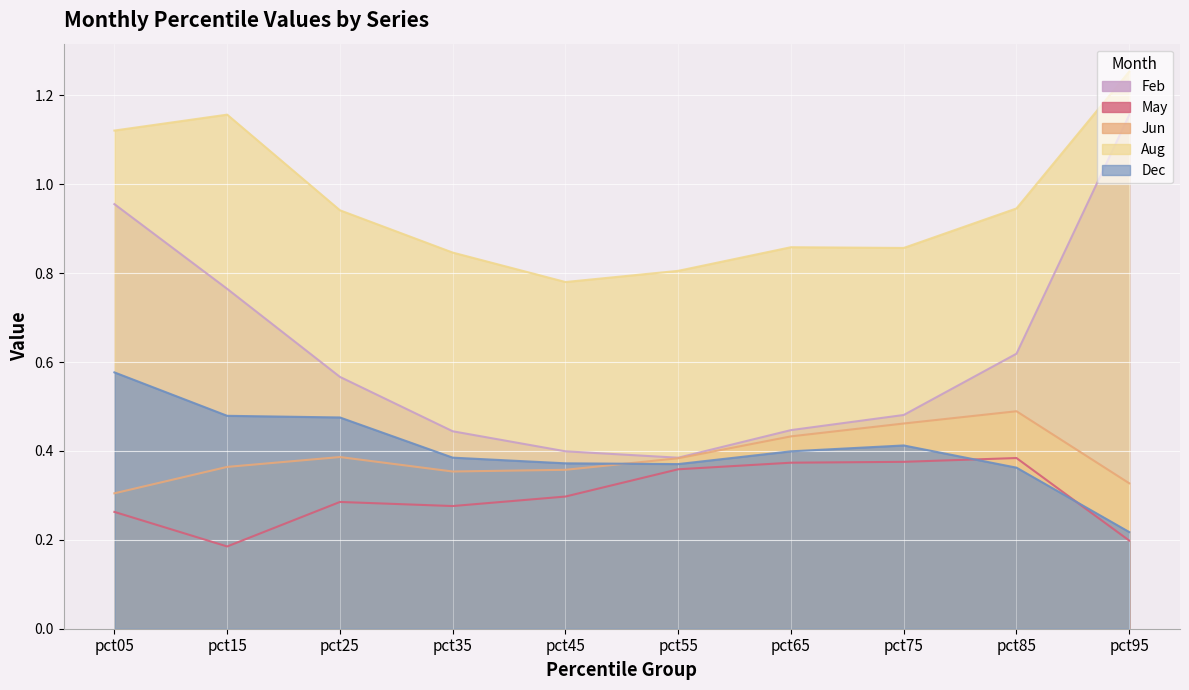

What are all the series names shown in the legend?

Feb, May, Jun, Aug, Dec